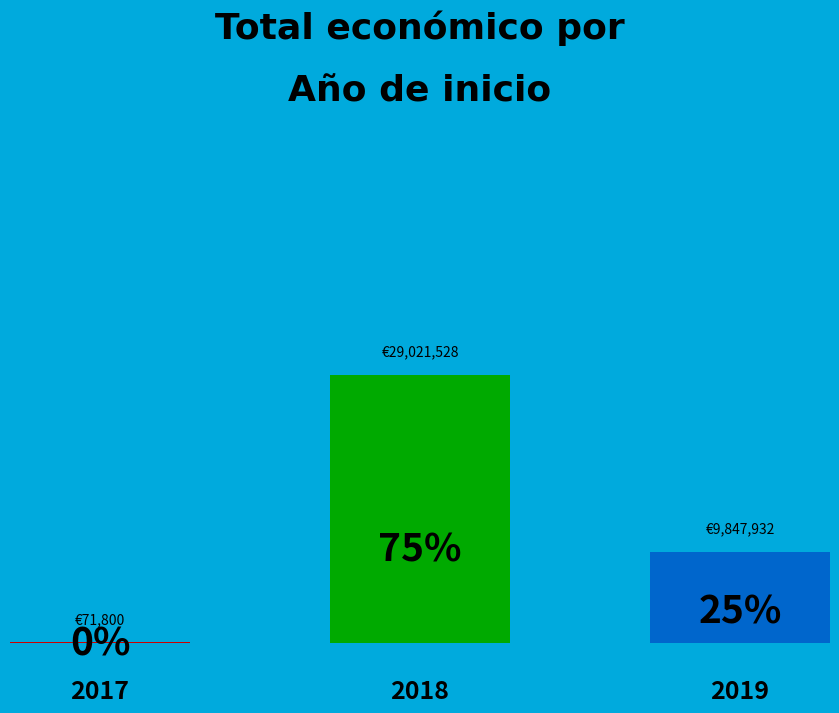

Between 2018 and 2018, which is larger?

2018